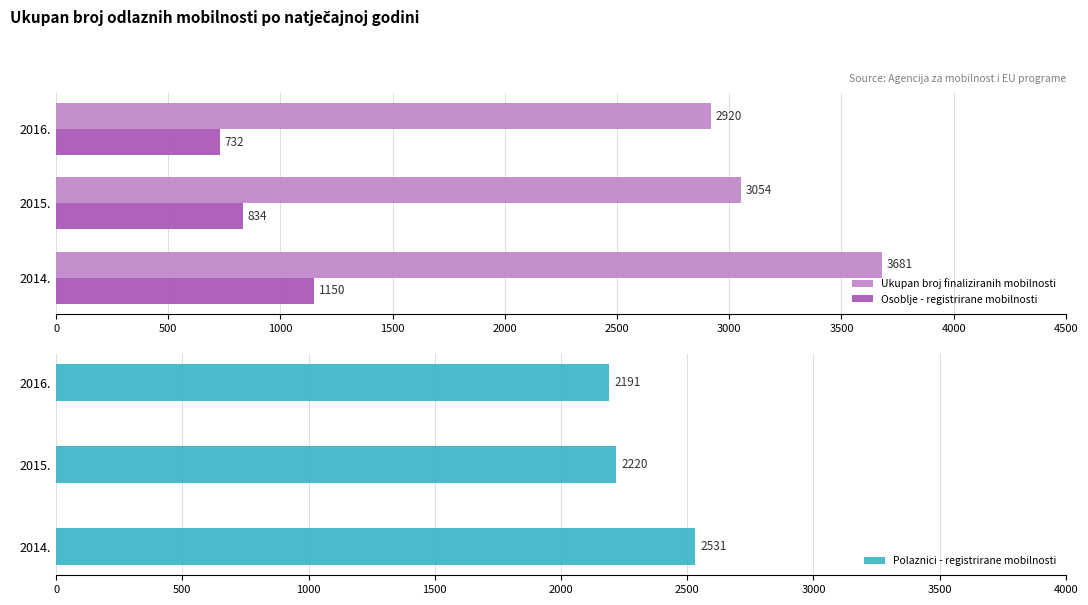

What is the lowest value of the Ukupan broj finaliziranih mobilnosti series?

2920